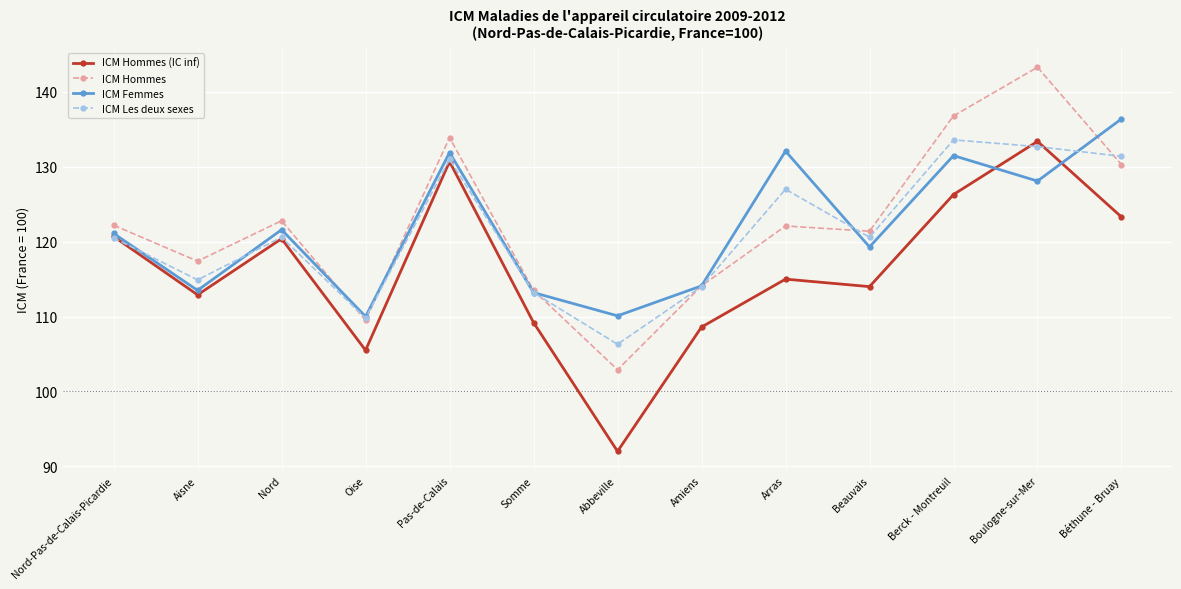

The ICM Les deux sexes series shows 120.5 at Nord-Pas-de-Calais-Picardie. True or false?

True